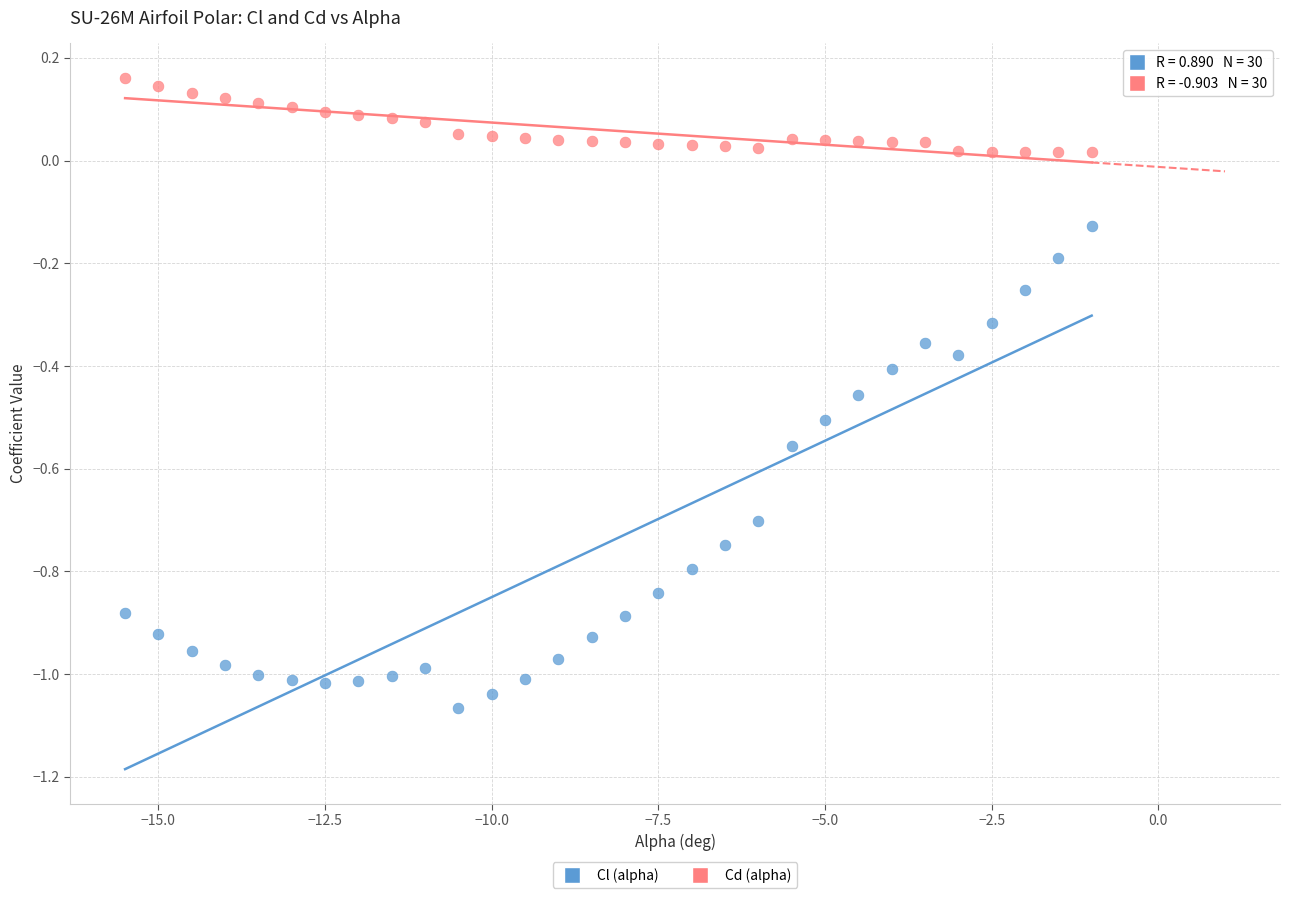

Across all data points, what is the range of X values (max minus min)?

14.5